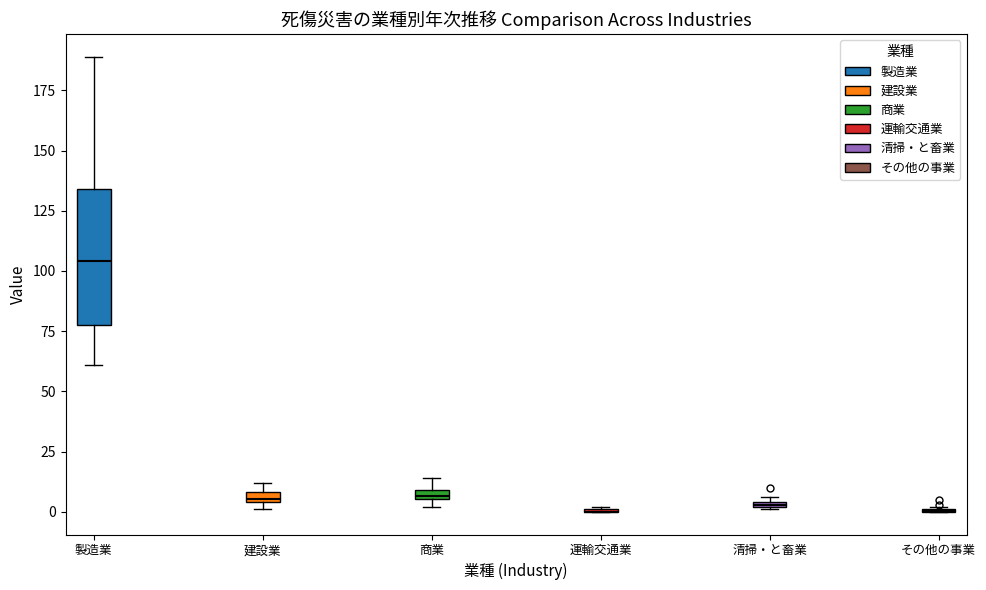

Which box is the tallest, from its lower edge to its upper edge?

製造業